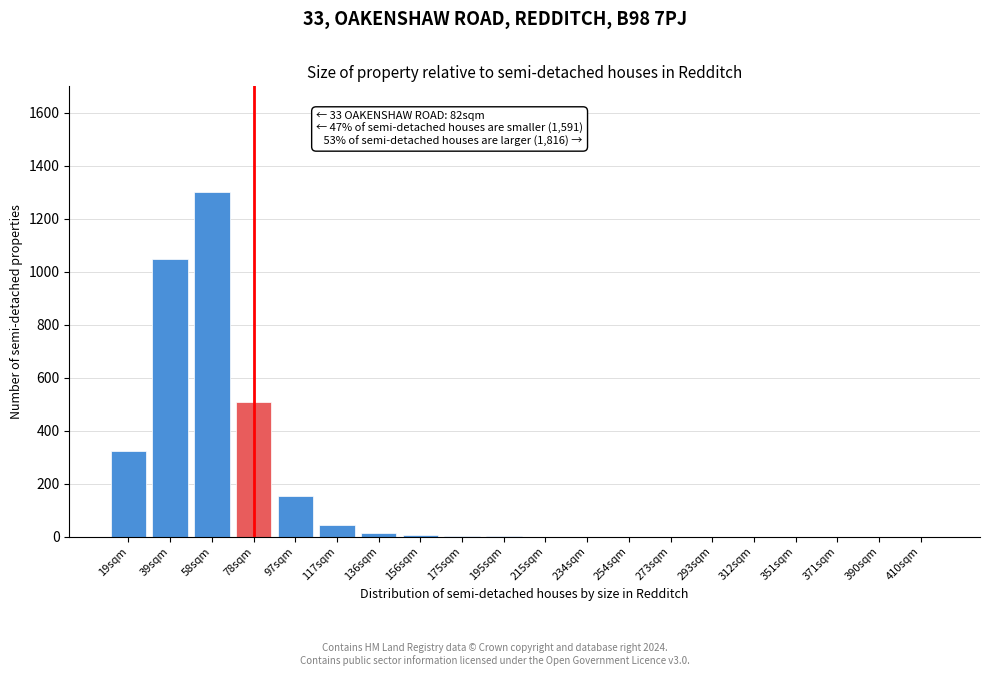

Between 234sqm and 78sqm, which is larger?

78sqm